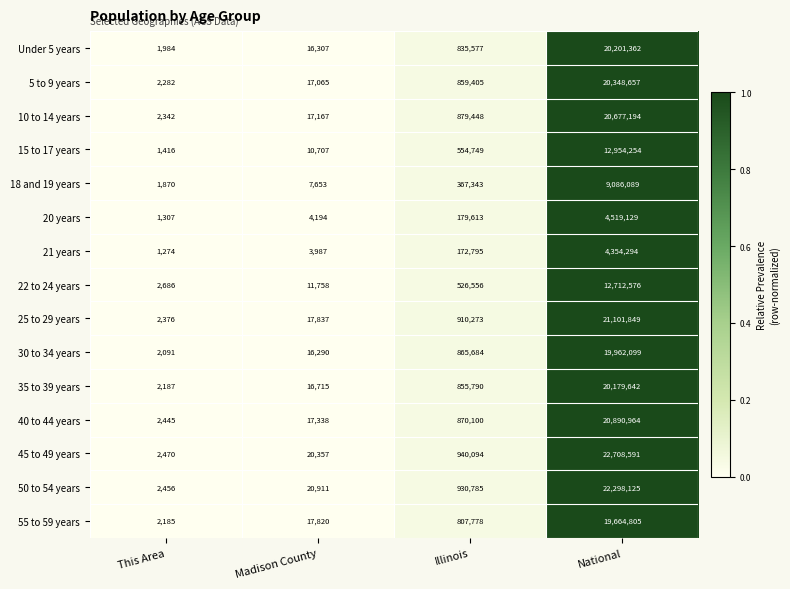

What is the difference between the maximum and minimum values in the 5 to 9 years series?

20346375